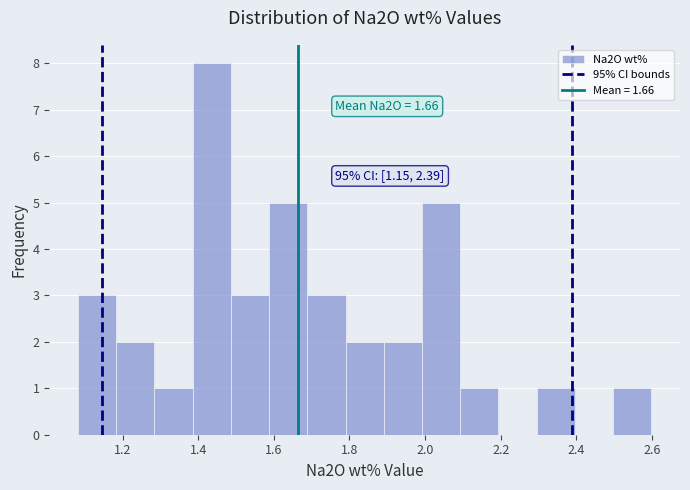

Which range on the x-axis has the tallest bar?

1.38 to 1.48